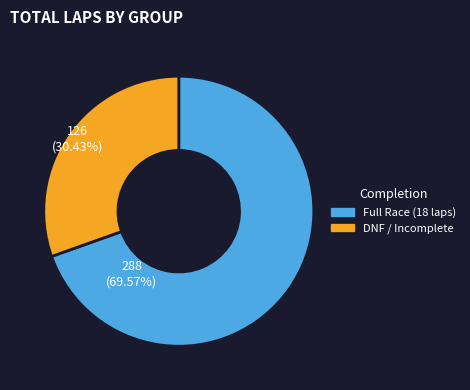

Is there a majority slice in this chart?

Yes